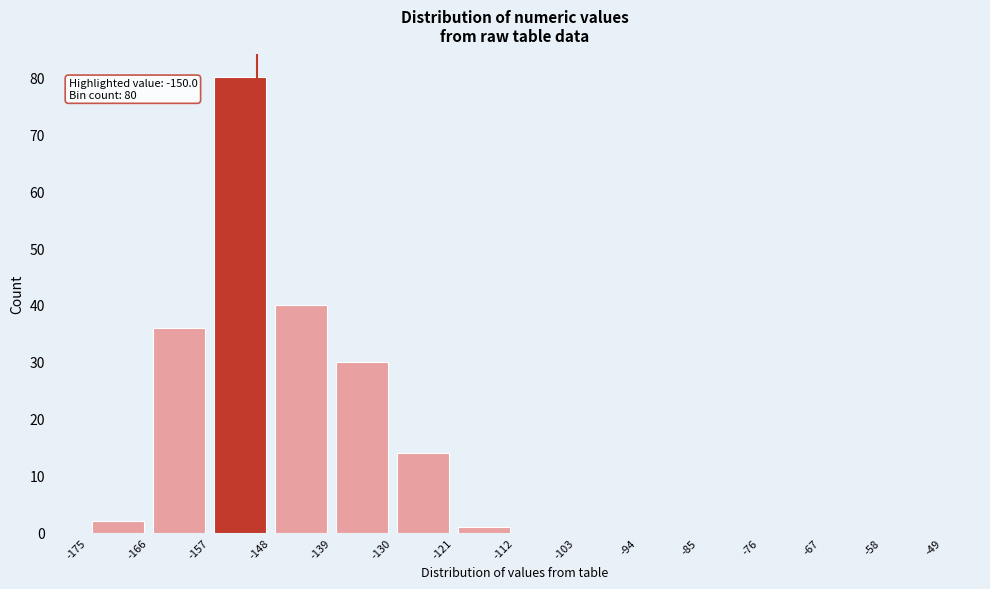

Which range on the x-axis has the tallest bar?

-157 to -148